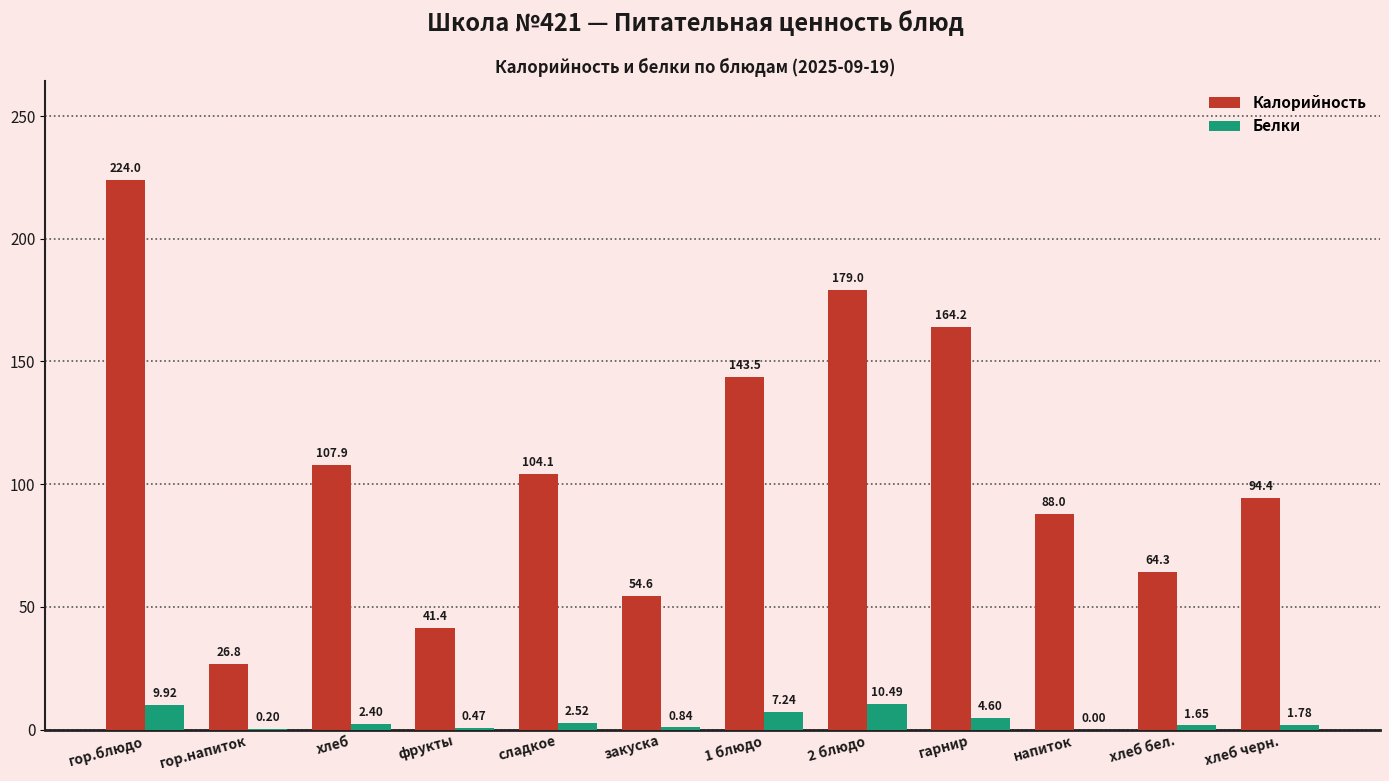

Which series has the largest total across all categories?

Калорийность